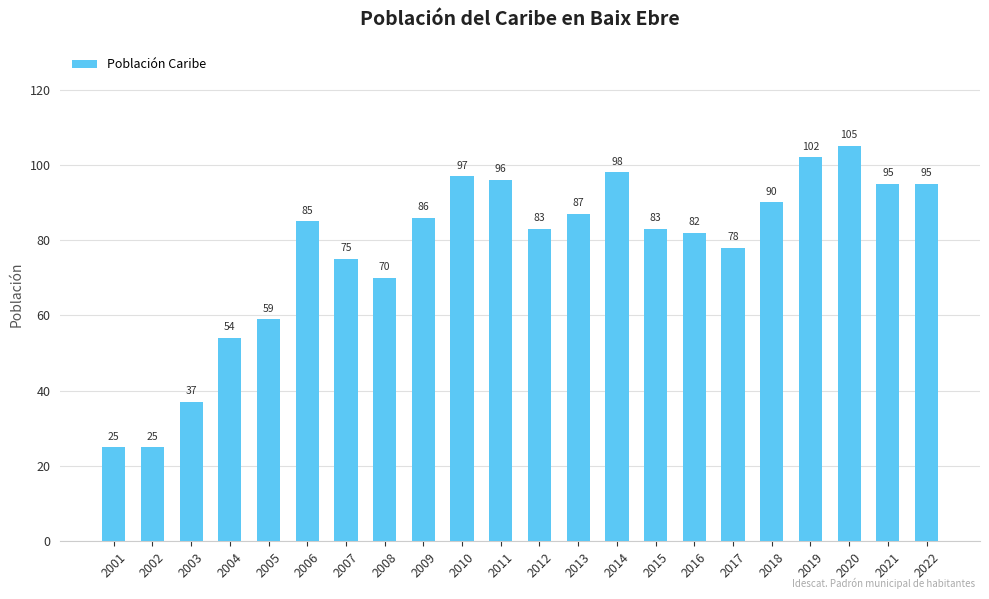

The value at 2021 is 143. True or false?

False